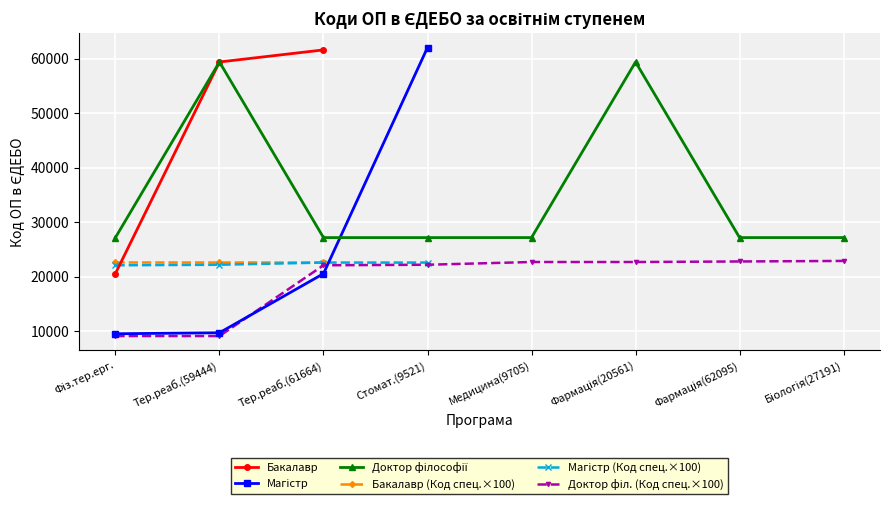

At which category is the sum across all series the highest?

Тер.реаб.(59444)